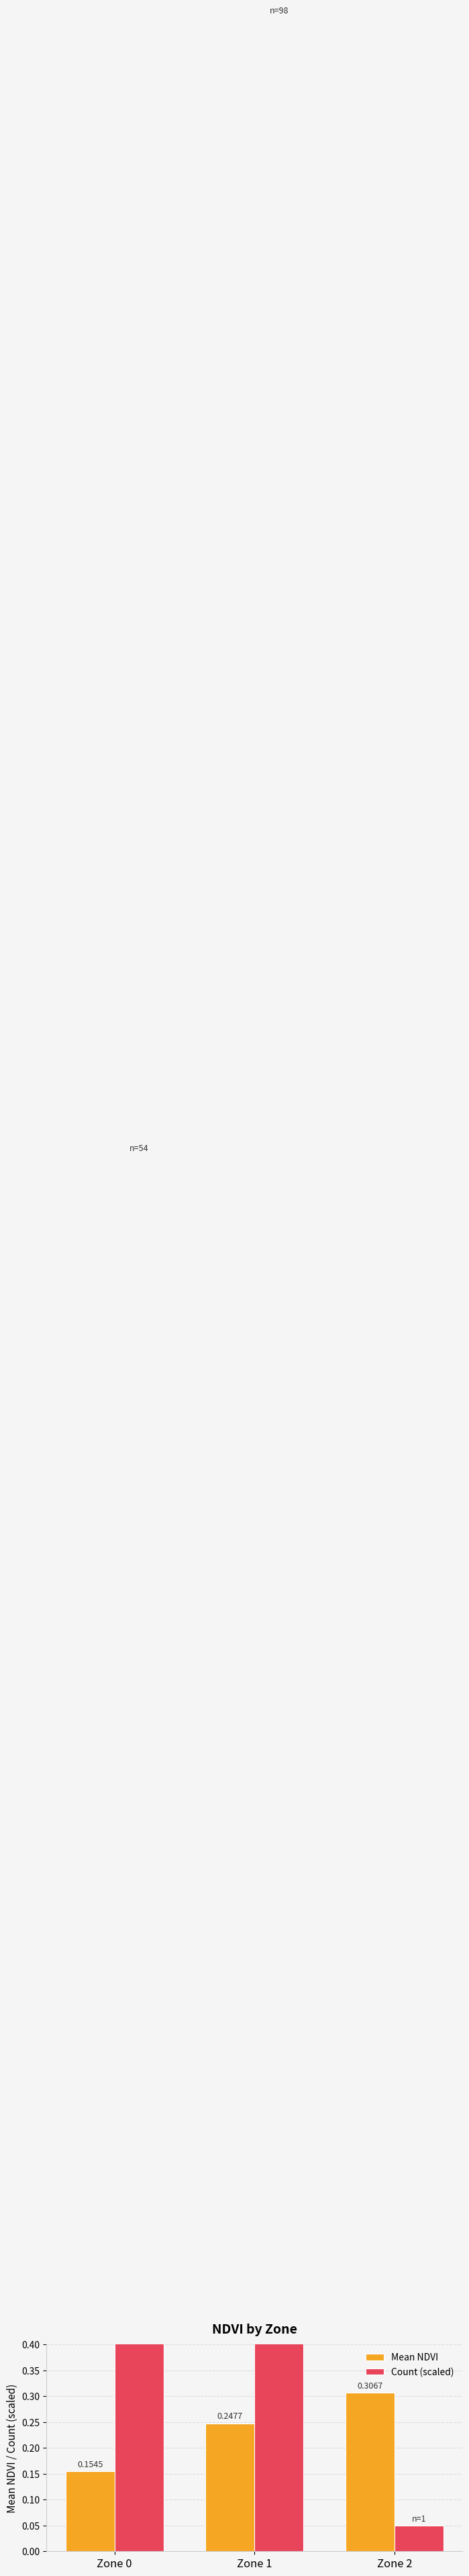

What is the sum of the Count (scaled) values at Zone 1 and Zone 2?

5.0